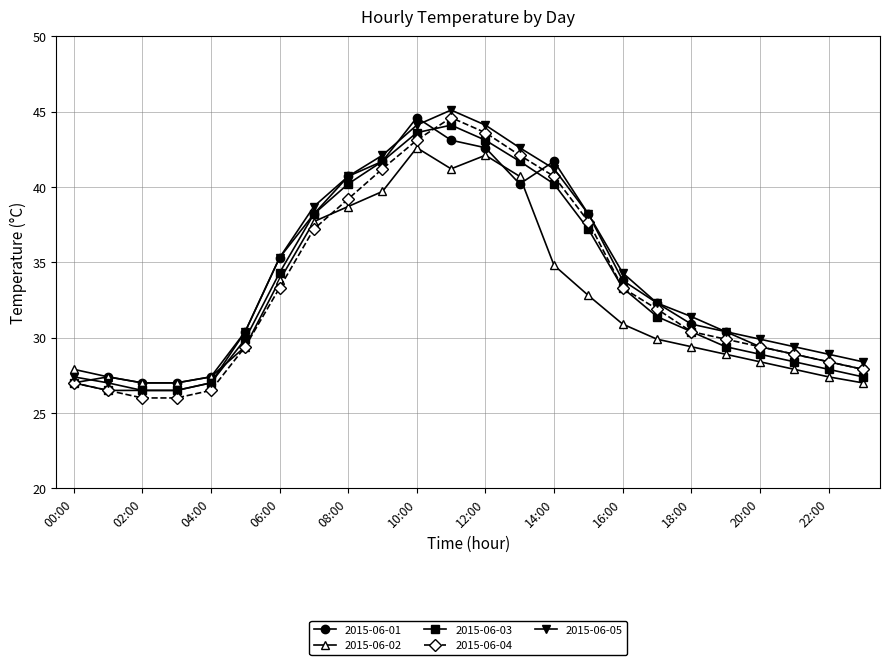

After their last crossing, which series has the higher values: 2015-06-05 or 2015-06-02?

2015-06-05